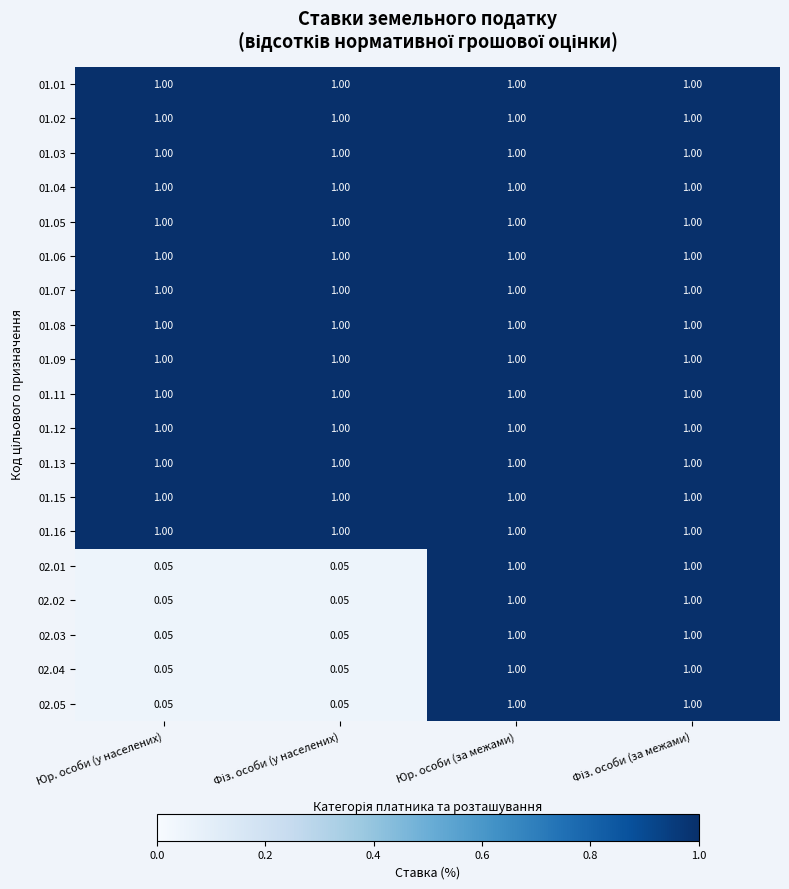

Reading left to right, what are all the values shown in this chart?

01.01: Юр. особи (у населених)=1.0	Фіз. особи (у населених)=1.0	Юр. особи (за межами)=1.0	Фіз. особи (за межами)=1.0
01.02: Юр. особи (у населених)=1.0	Фіз. особи (у населених)=1.0	Юр. особи (за межами)=1.0	Фіз. особи (за межами)=1.0
01.03: Юр. особи (у населених)=1.0	Фіз. особи (у населених)=1.0	Юр. особи (за межами)=1.0	Фіз. особи (за межами)=1.0
01.04: Юр. особи (у населених)=1.0	Фіз. особи (у населених)=1.0	Юр. особи (за межами)=1.0	Фіз. особи (за межами)=1.0
01.05: Юр. особи (у населених)=1.0	Фіз. особи (у населених)=1.0	Юр. особи (за межами)=1.0	Фіз. особи (за межами)=1.0
01.06: Юр. особи (у населених)=1.0	Фіз. особи (у населених)=1.0	Юр. особи (за межами)=1.0	Фіз. особи (за межами)=1.0
01.07: Юр. особи (у населених)=1.0	Фіз. особи (у населених)=1.0	Юр. особи (за межами)=1.0	Фіз. особи (за межами)=1.0
01.08: Юр. особи (у населених)=1.0	Фіз. особи (у населених)=1.0	Юр. особи (за межами)=1.0	Фіз. особи (за межами)=1.0
01.09: Юр. особи (у населених)=1.0	Фіз. особи (у населених)=1.0	Юр. особи (за межами)=1.0	Фіз. особи (за межами)=1.0
01.11: Юр. особи (у населених)=1.0	Фіз. особи (у населених)=1.0	Юр. особи (за межами)=1.0	Фіз. особи (за межами)=1.0
01.12: Юр. особи (у населених)=1.0	Фіз. особи (у населених)=1.0	Юр. особи (за межами)=1.0	Фіз. особи (за межами)=1.0
01.13: Юр. особи (у населених)=1.0	Фіз. особи (у населених)=1.0	Юр. особи (за межами)=1.0	Фіз. особи (за межами)=1.0
01.15: Юр. особи (у населених)=1.0	Фіз. особи (у населених)=1.0	Юр. особи (за межами)=1.0	Фіз. особи (за межами)=1.0
01.16: Юр. особи (у населених)=1.0	Фіз. особи (у населених)=1.0	Юр. особи (за межами)=1.0	Фіз. особи (за межами)=1.0
02.01: Юр. особи (у населених)=0.1	Фіз. особи (у населених)=0.1	Юр. особи (за межами)=1.0	Фіз. особи (за межами)=1.0
02.02: Юр. особи (у населених)=0.1	Фіз. особи (у населених)=0.1	Юр. особи (за межами)=1.0	Фіз. особи (за межами)=1.0
02.03: Юр. особи (у населених)=0.1	Фіз. особи (у населених)=0.1	Юр. особи (за межами)=1.0	Фіз. особи (за межами)=1.0
02.04: Юр. особи (у населених)=0.1	Фіз. особи (у населених)=0.1	Юр. особи (за межами)=1.0	Фіз. особи (за межами)=1.0
02.05: Юр. особи (у населених)=0.1	Фіз. особи (у населених)=0.1	Юр. особи (за межами)=1.0	Фіз. особи (за межами)=1.0